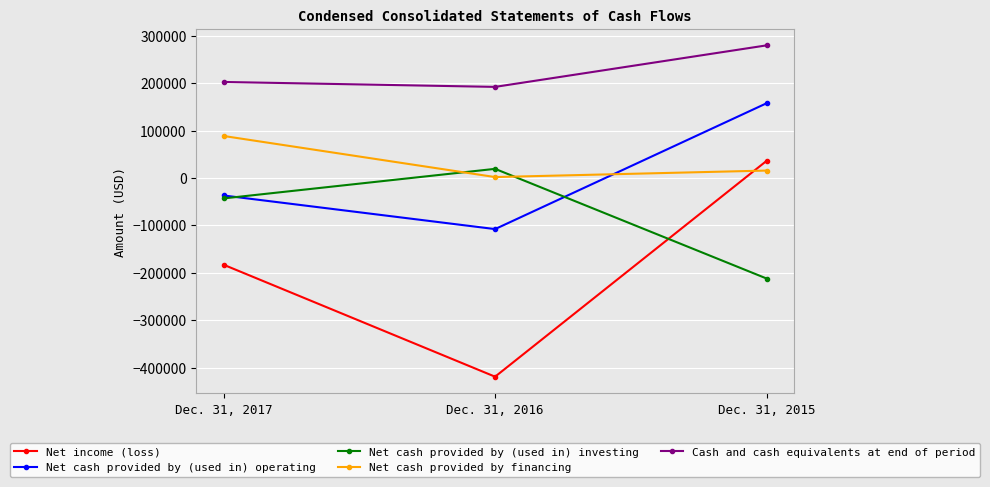

At which category is the sum across all series the highest?

Dec. 31, 2015